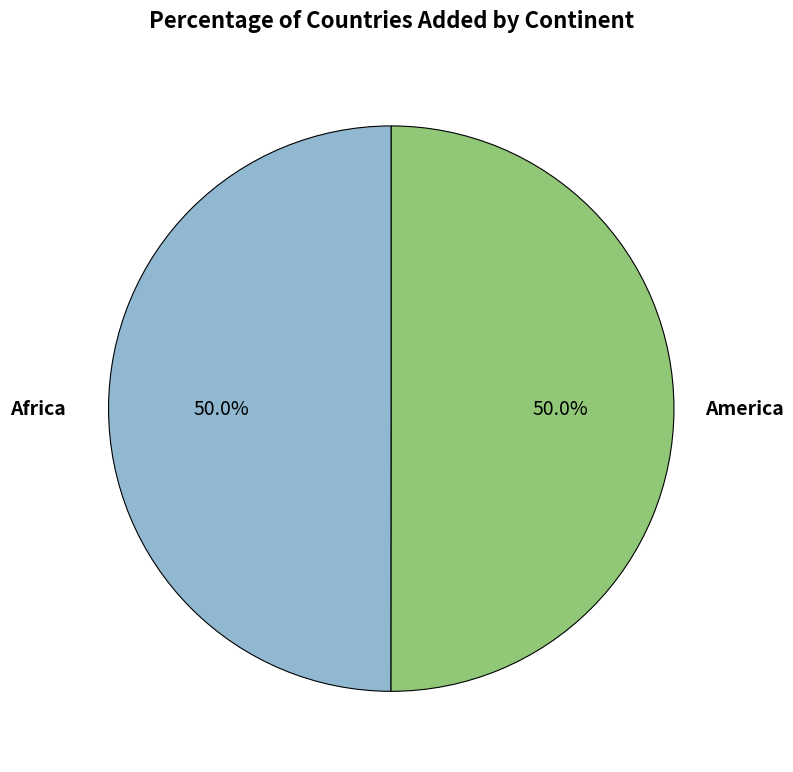

Is the sum of Africa and America greater than half?

Yes